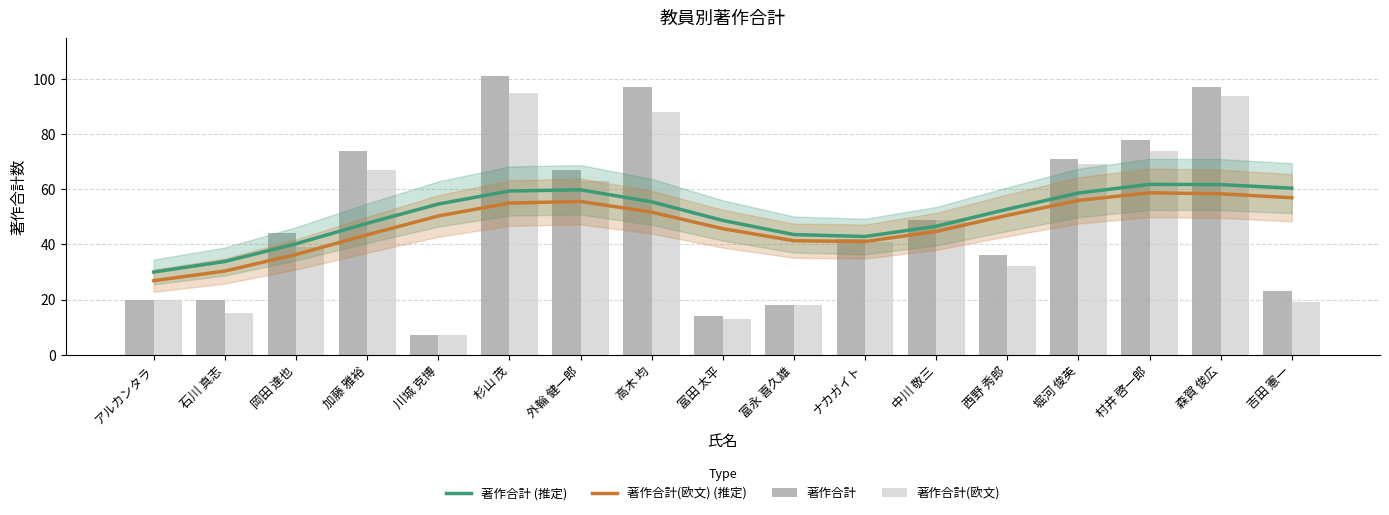

What is the maximum value shown in the chart?

101.0